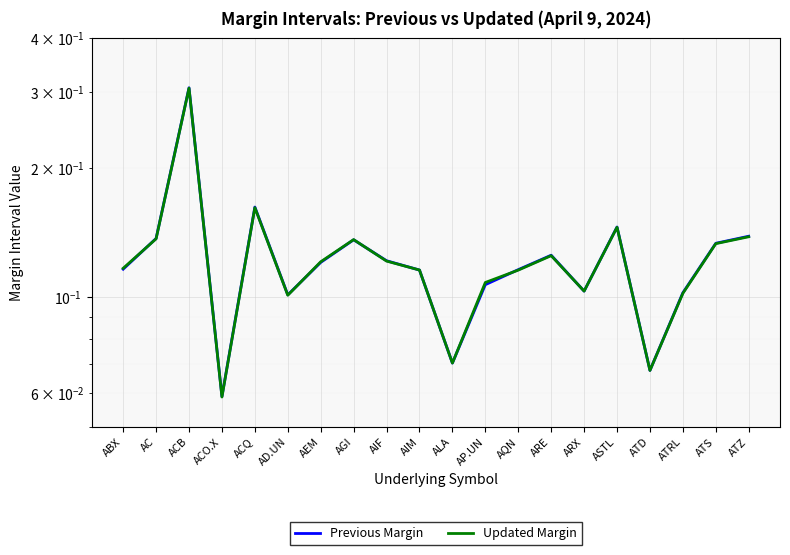

What is the difference between the maximum and minimum values in the Previous Margin series?

0.2